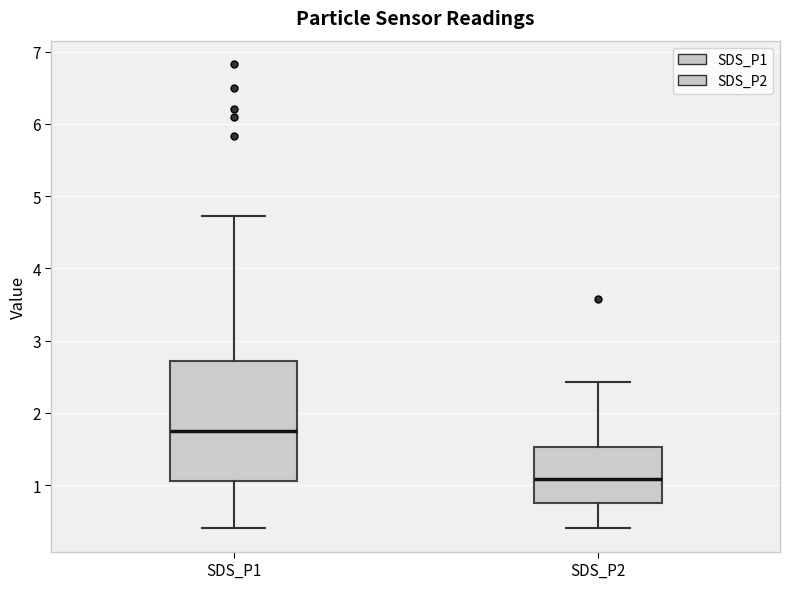

Reading left to right, transcribe this box plot: for each box, give where its median line is, the range the box spans, and where its two whiskers end, as read against the y-axis. The values are not printed on the chart, so give them approximately, as read against the axis.

SDS_P1: median 1.8, box 1.1 to 2.7, whiskers 0.4 to 4.7
SDS_P2: median 1.1, box 0.8 to 1.5, whiskers 0.4 to 2.4